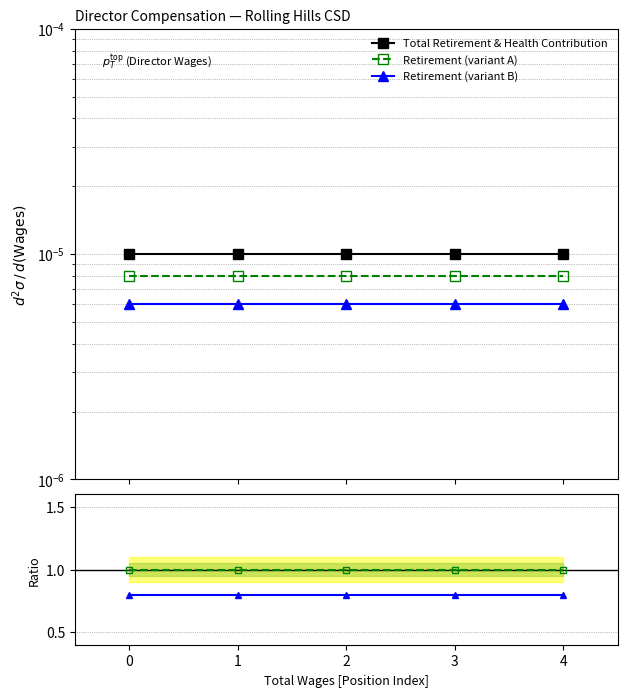

Reading left to right, extract all data points from this chart.

Total Retirement & Health Contribution: 0.0	0.0	0.0	0.0	0.0
Retirement (variant A): 0.0	0.0	0.0	0.0	0.0
Retirement (variant B): 0.0	0.0	0.0	0.0	0.0
Ratio variant A: 1.0	1.0	1.0	1.0	1.0
Ratio variant B: 0.8	0.8	0.8	0.8	0.8